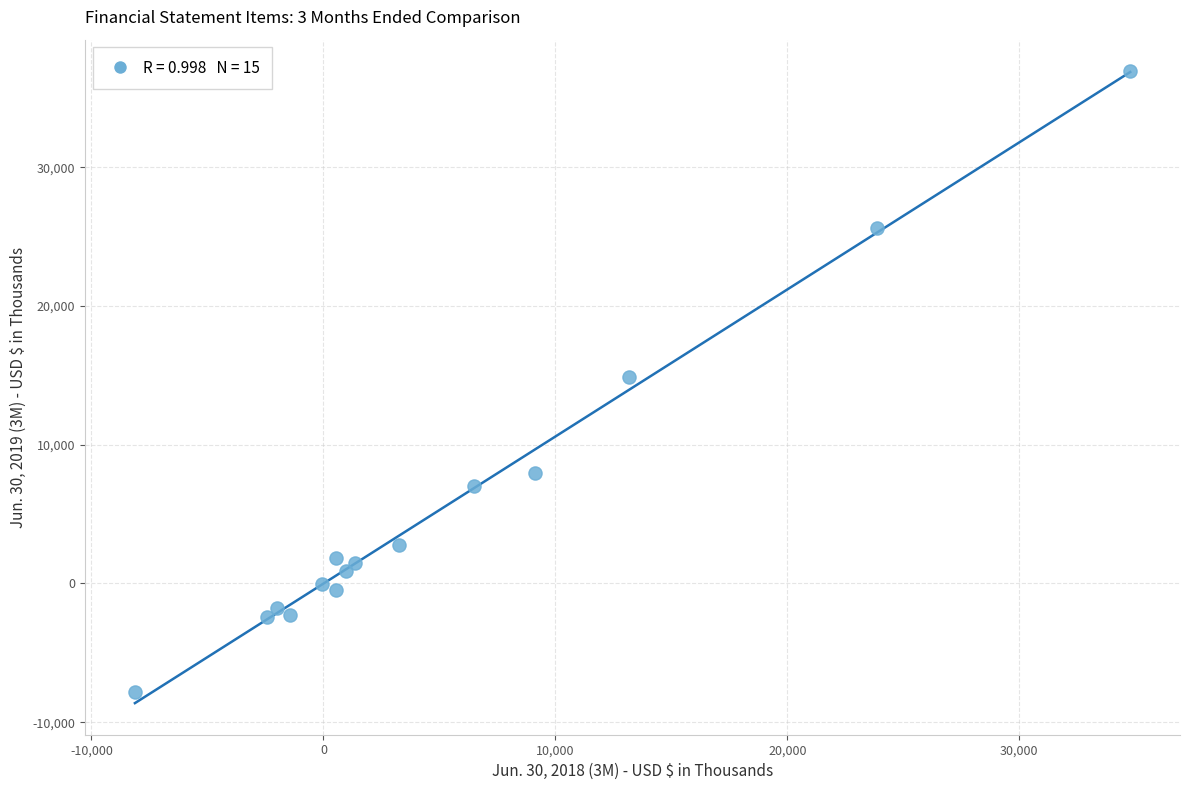

What is the range of Y values (max minus min)?

44736